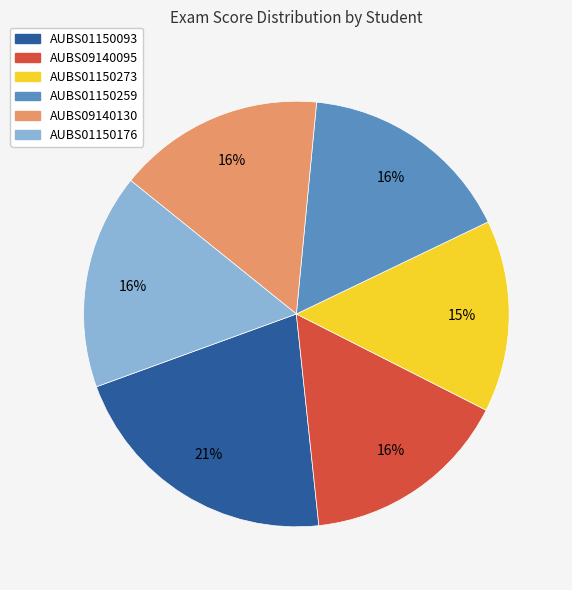

What is the ratio of the value at AUBS09140095 to the value at AUBS01150093?

0.8